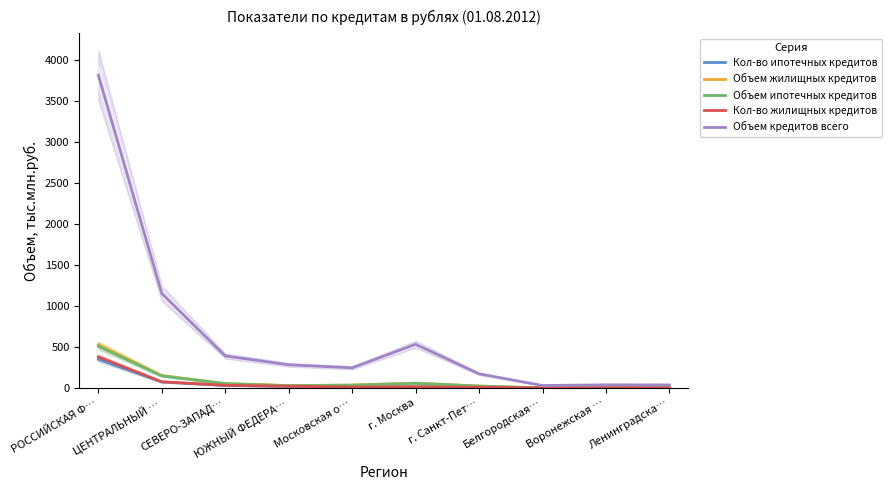

At how many categories does at least one series exceed 909?

2